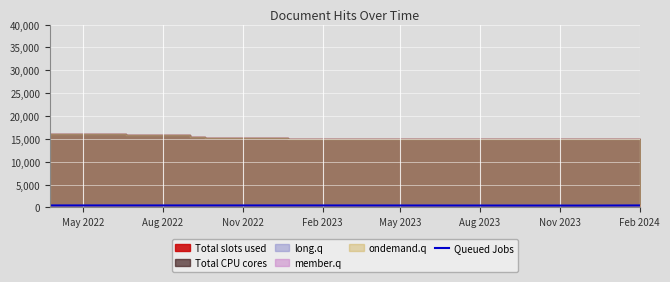

Reading right to left, extract all data points from this chart.

426	397	426	425	426	426	426	426	426	426